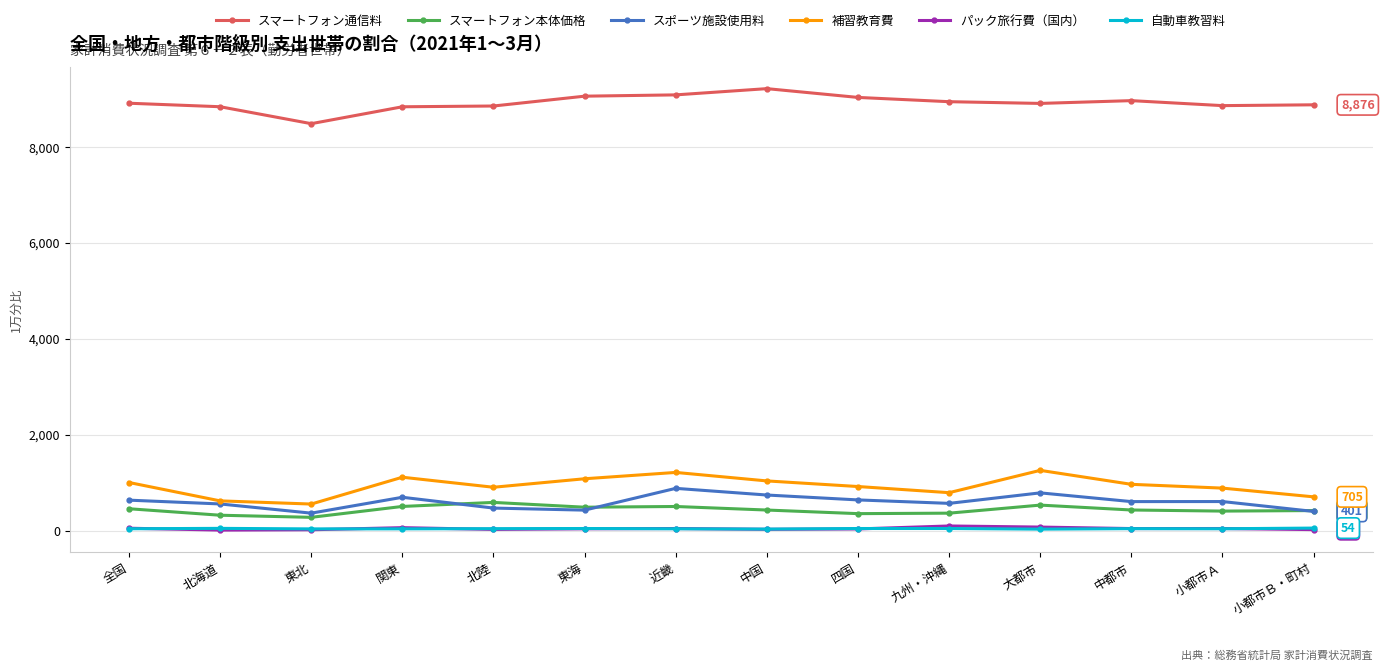

The スポーツ施設使用料 series shows 525 at 近畿. True or false?

False